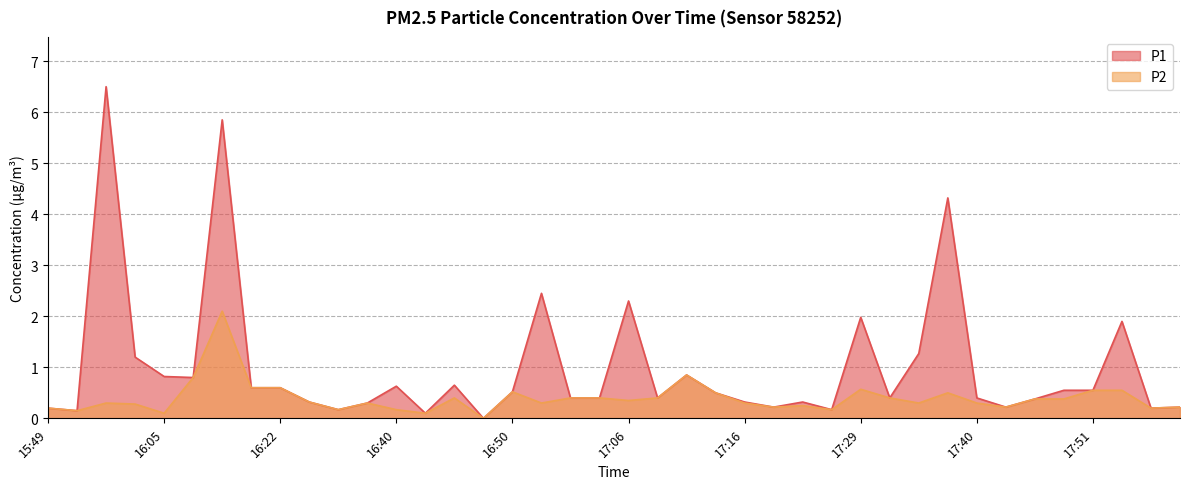

True or false: P1 and P2 cross at least once.

False